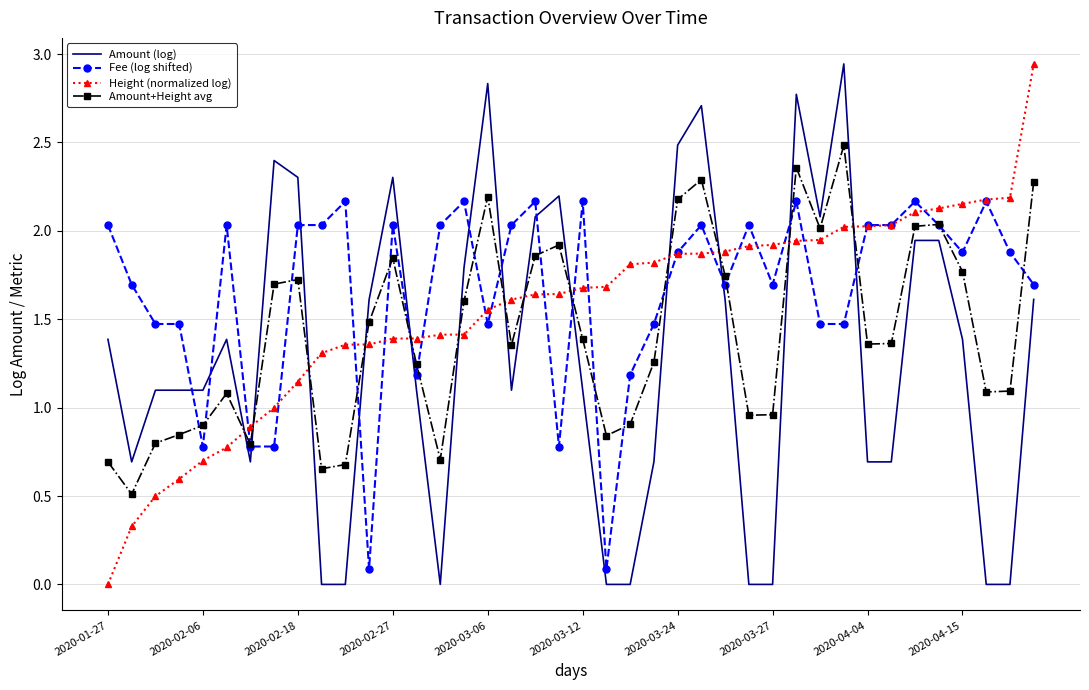

What is the minimum value for Amount+Height avg?

0.5